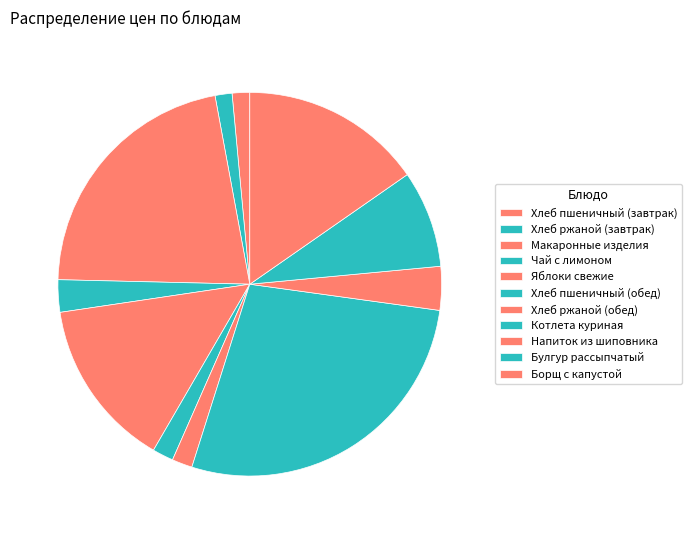

How many slices are in this pie chart?

11